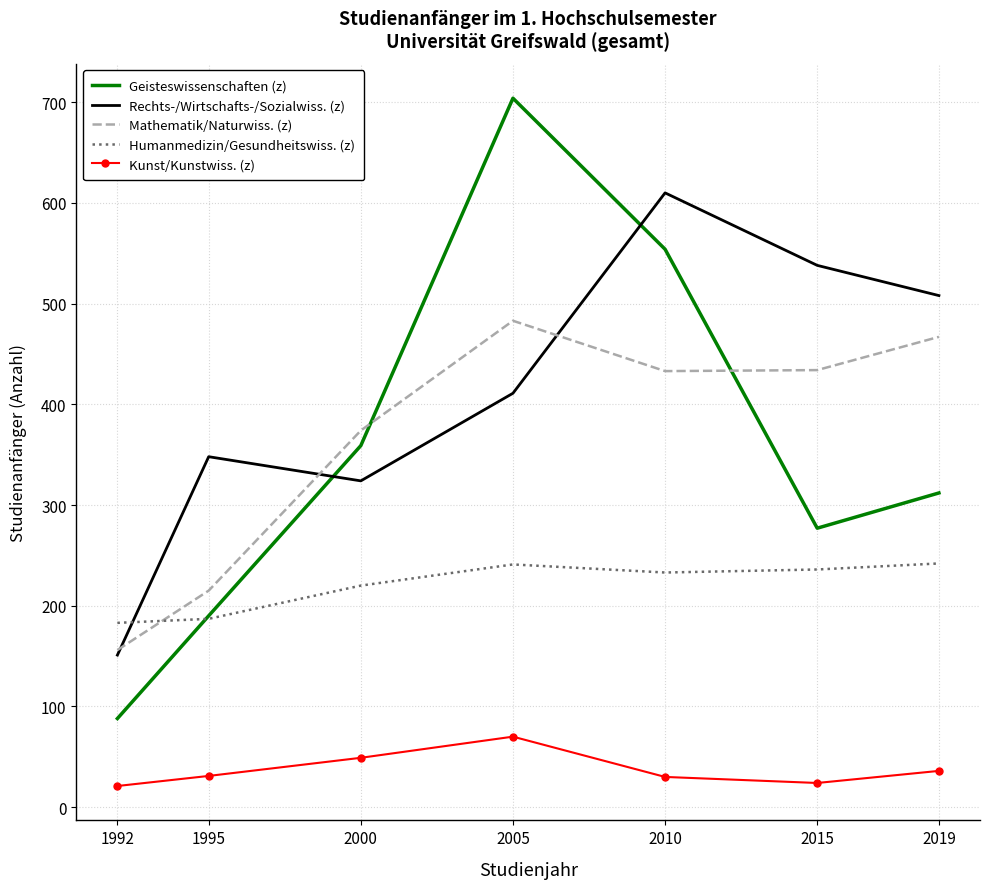

What is the approximate value of Mathematik/Naturwiss. (z) at 1995?

215